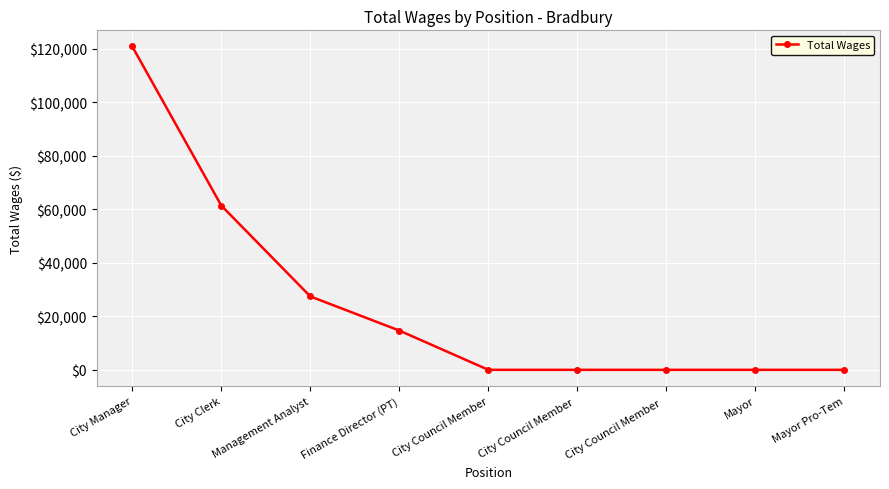

Which has a higher value, Finance Director (PT) or Mayor?

Finance Director (PT)